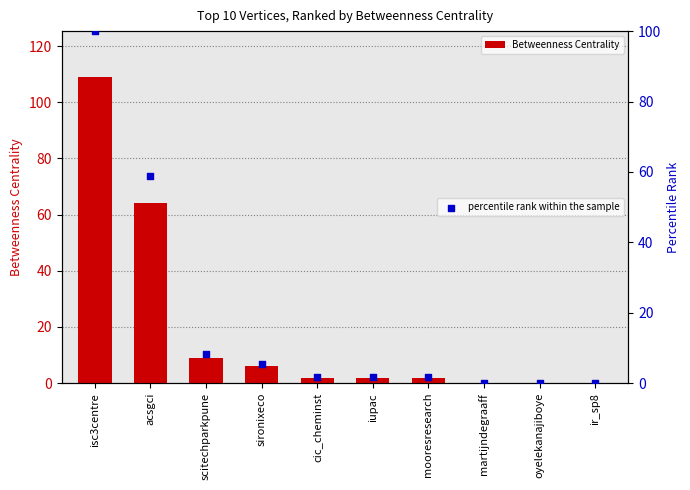

Which series contains the lowest Y value?

Betweenness Centrality